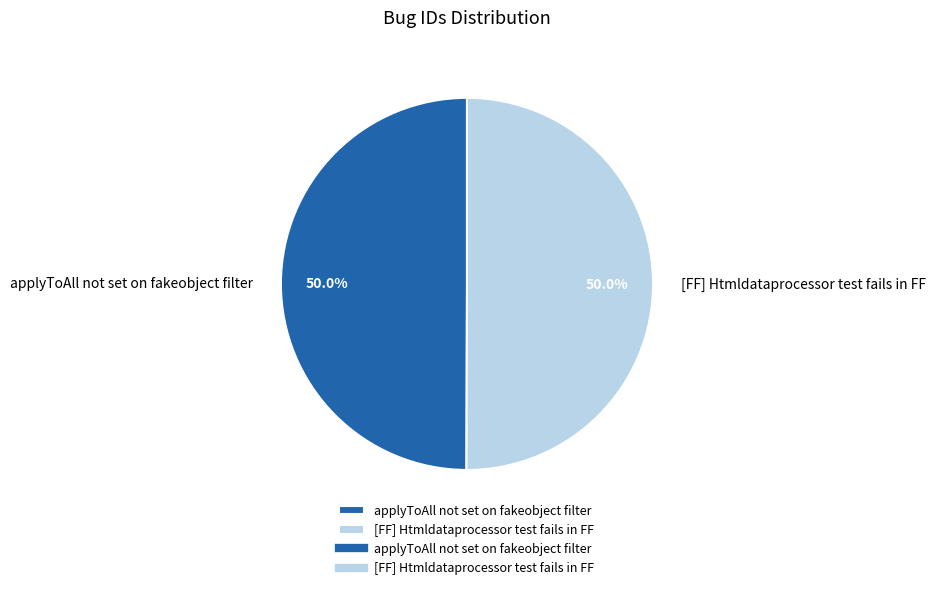

Approximately how many times larger is the value at [FF] Htmldataprocessor test fails in FF compared to applyToAll not set on fakeobject filter?

1.0